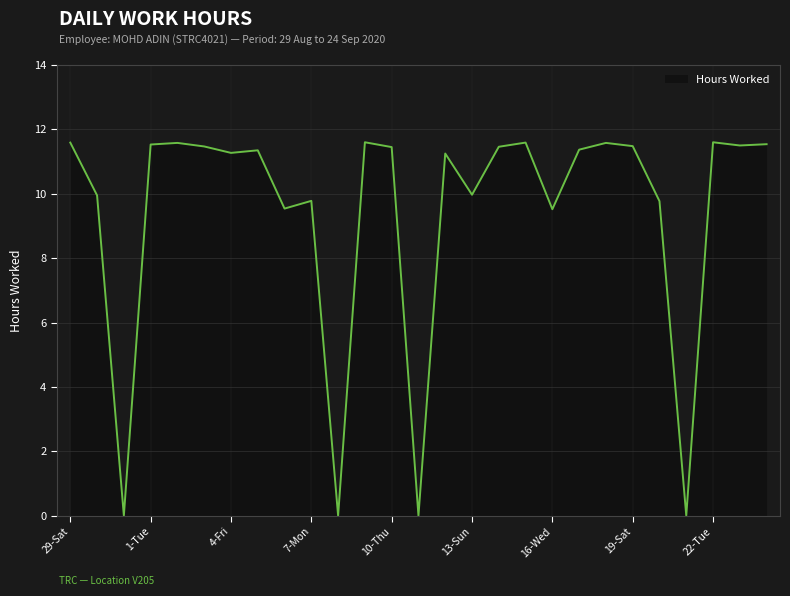

What is the maximum value shown in the chart?

11.6